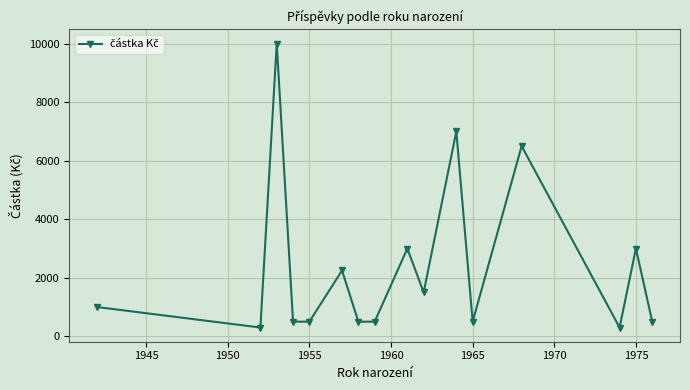

What is the smallest value displayed?

300